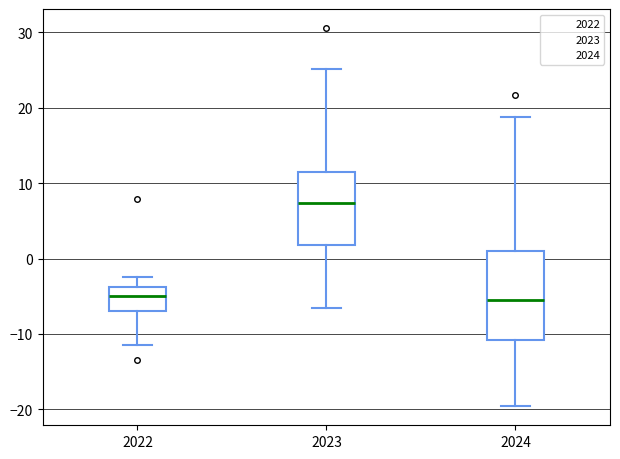

Where does the lower whisker of the box at x = 2022 end on the y-axis? The values are not printed on the chart, so give them approximately, as read against the axis.

-11